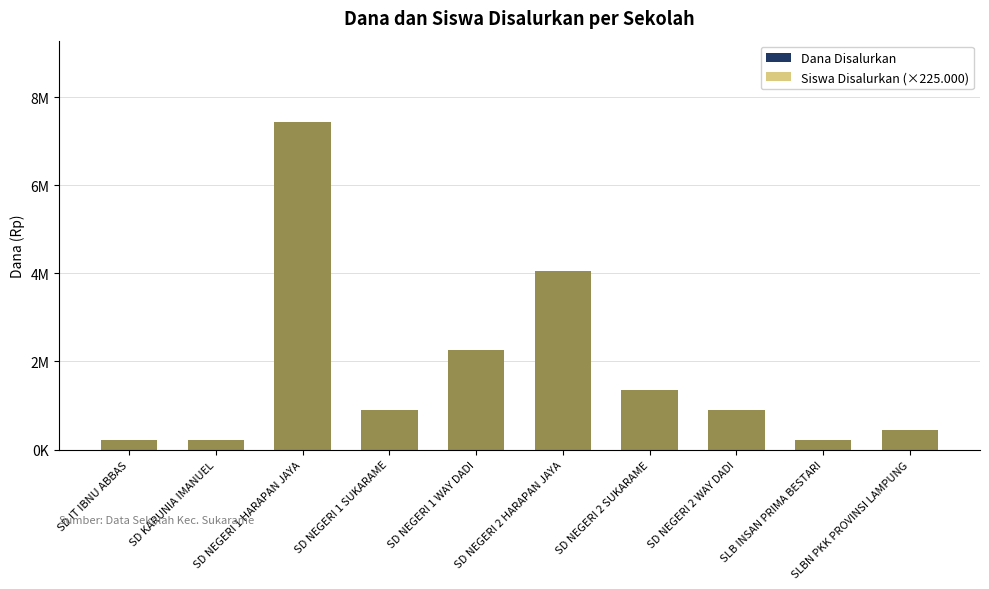

At which category is the sum across all series the highest?

SD NEGERI 1 HARAPAN JAYA